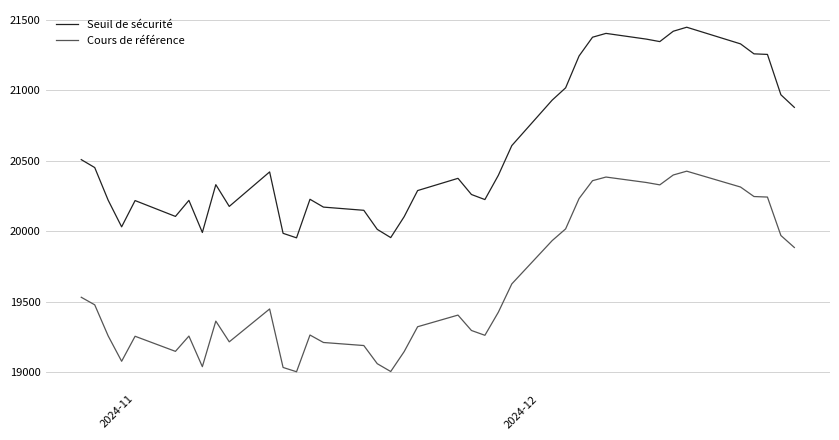

In Seuil de sécurité, how many points are lower than both neighbors (excluding endpoints)?

8